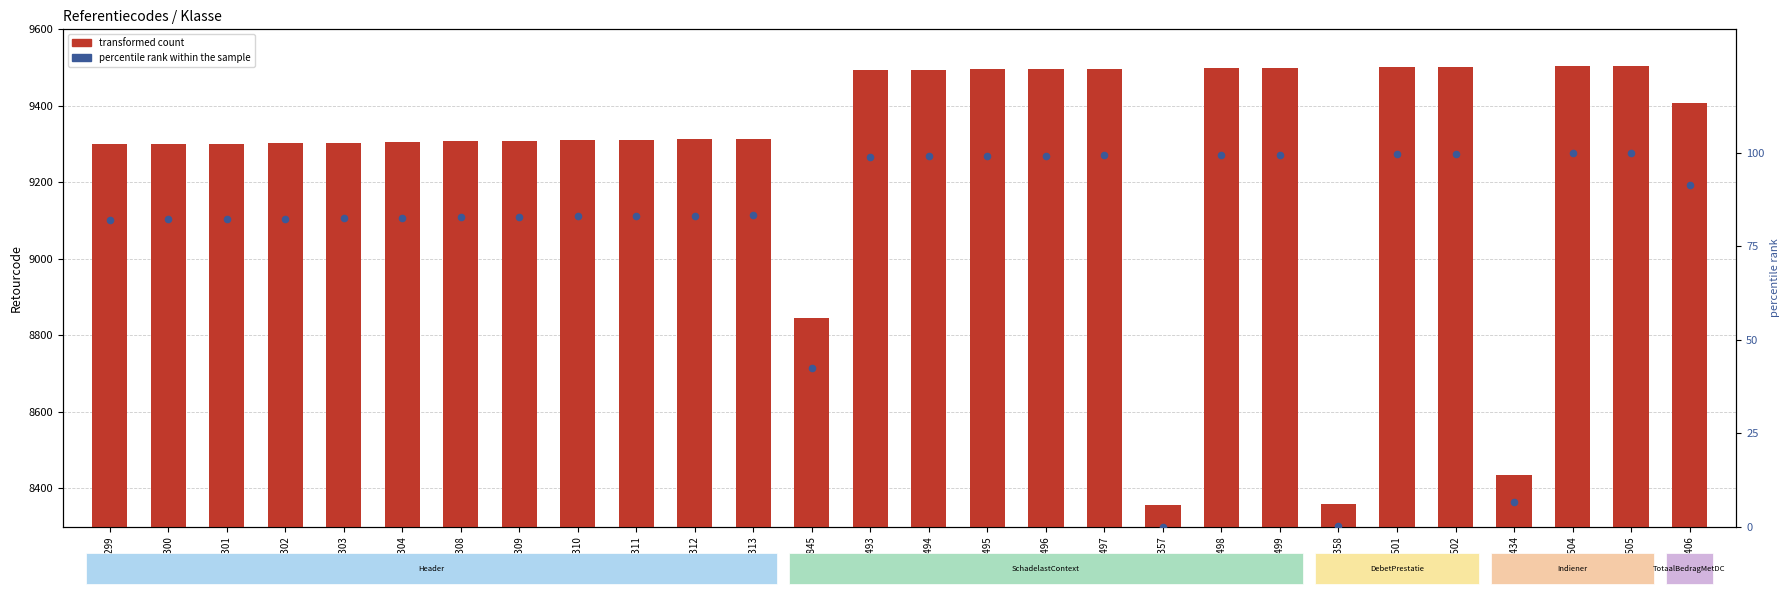

Which series has the largest total across all categories?

transformed count